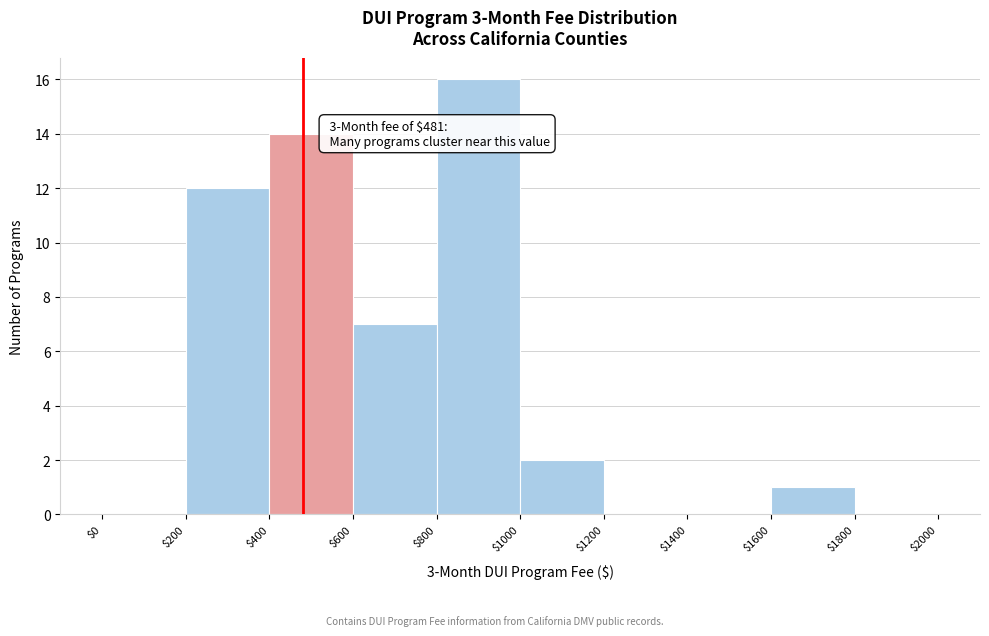

Which range on the x-axis has the tallest bar?

$800 to $1000